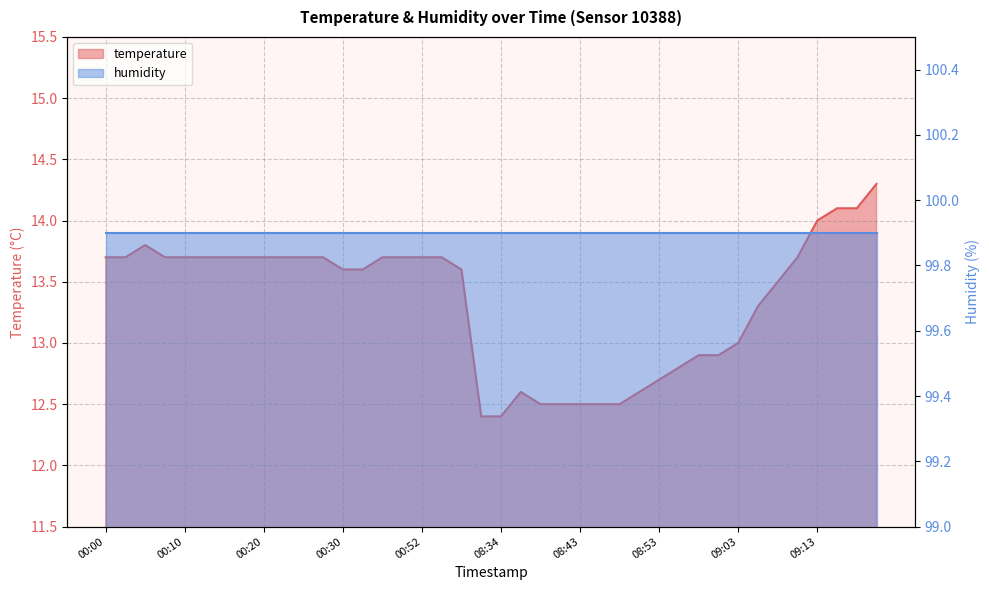

Which label corresponds to the largest value in the chart?

09:20